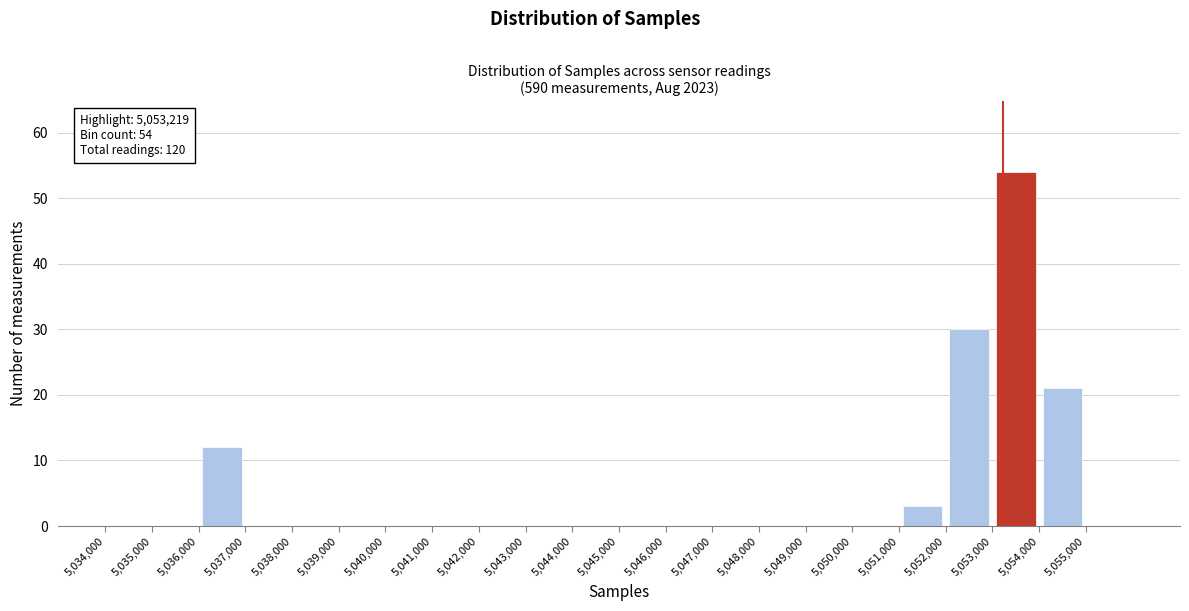

Which range on the x-axis has the tallest bar?

5053000 to 5054000